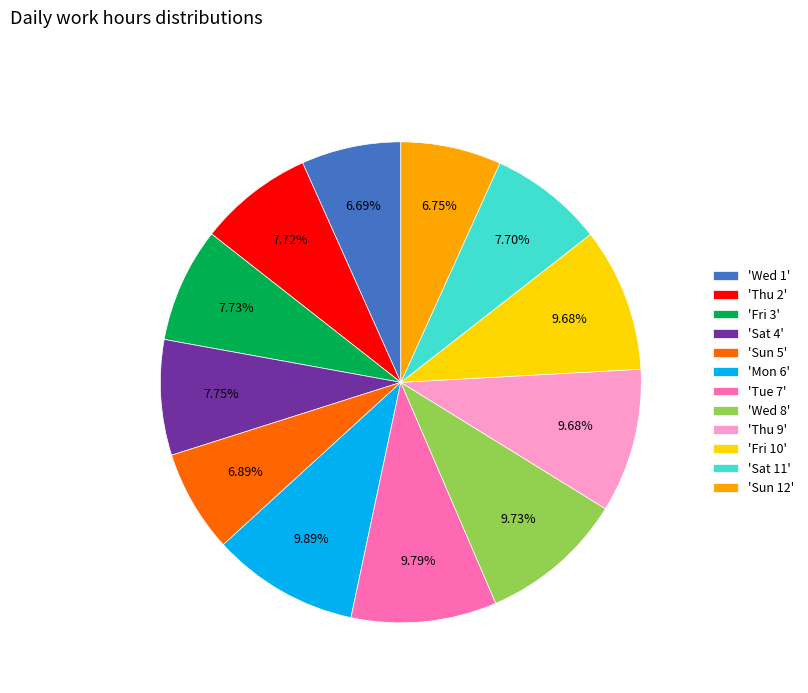

Does 'Thu 9' account for over 50% of the chart?

No